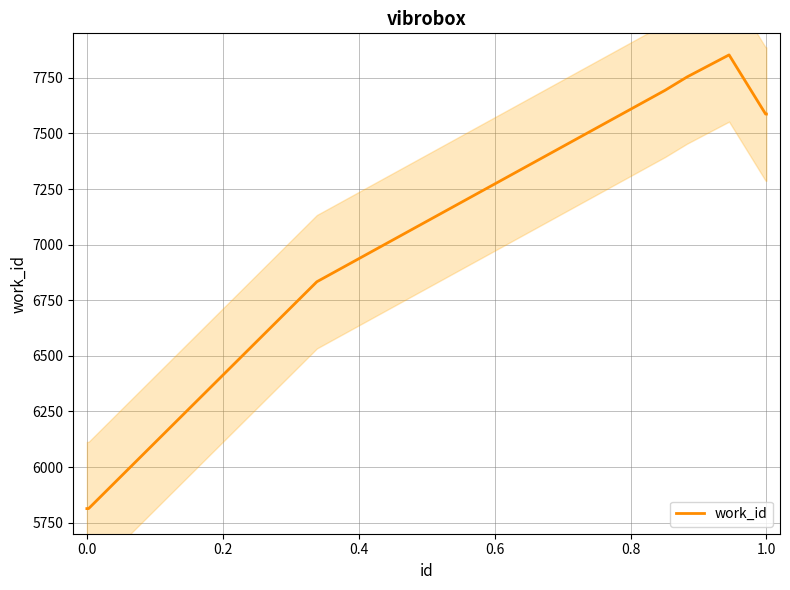

The value of work_id at 1.0 is 2164. True or false?

False